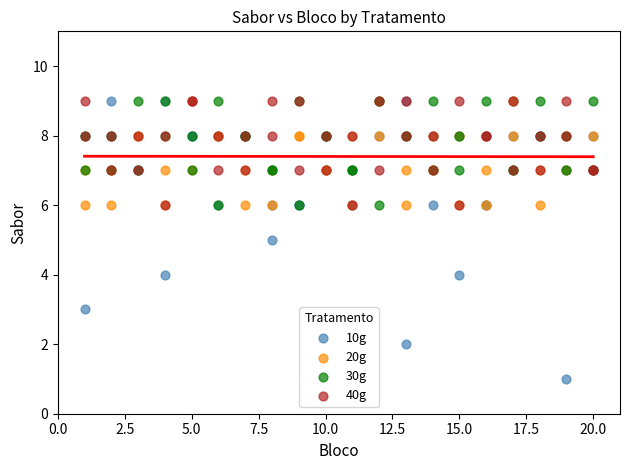

What are all the series names shown in the legend?

10g, 20g, 30g, 40g